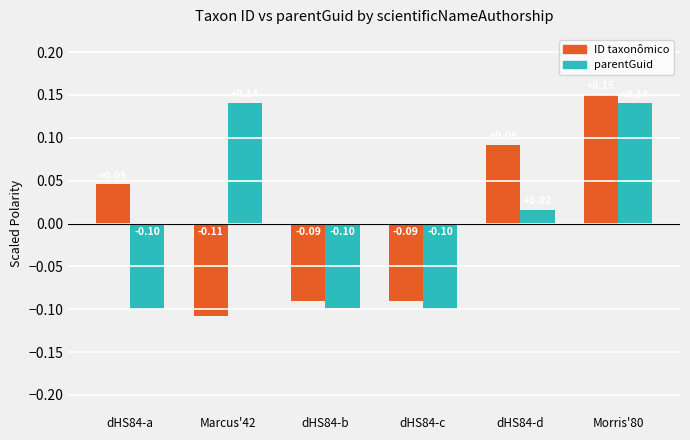

What are all the series names shown in the legend?

ID taxonômico, parentGuid